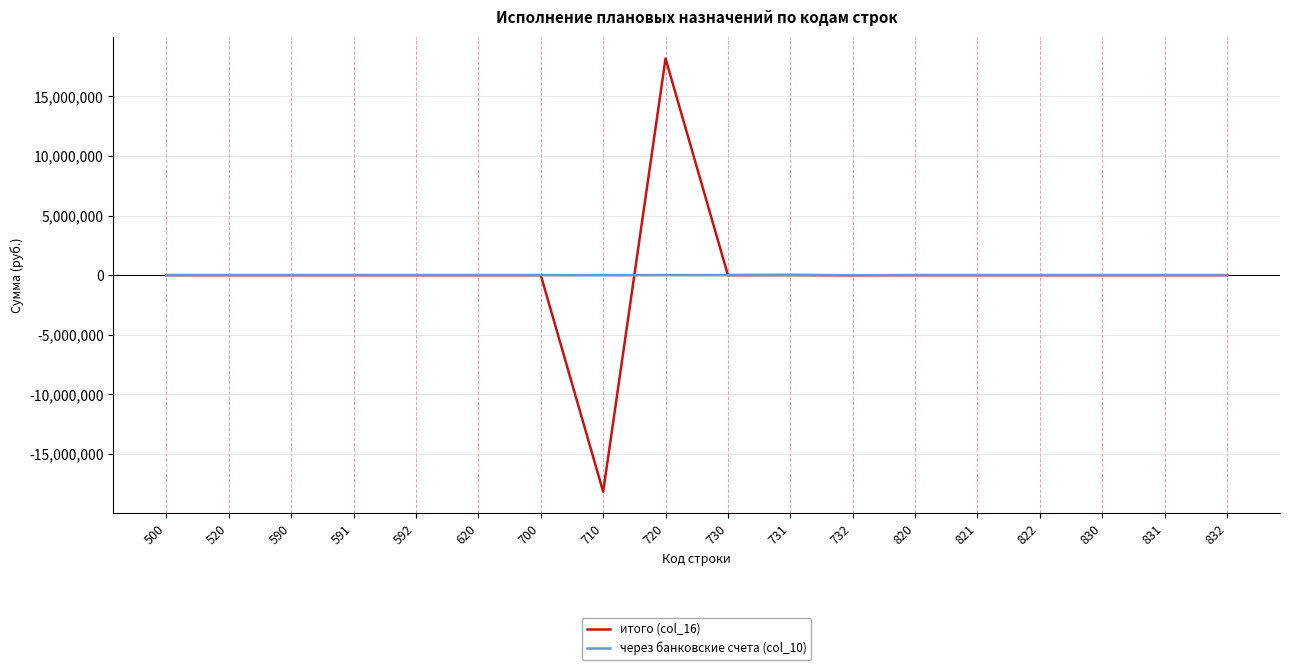

At which label does итого (col_16) reach its minimum?

710